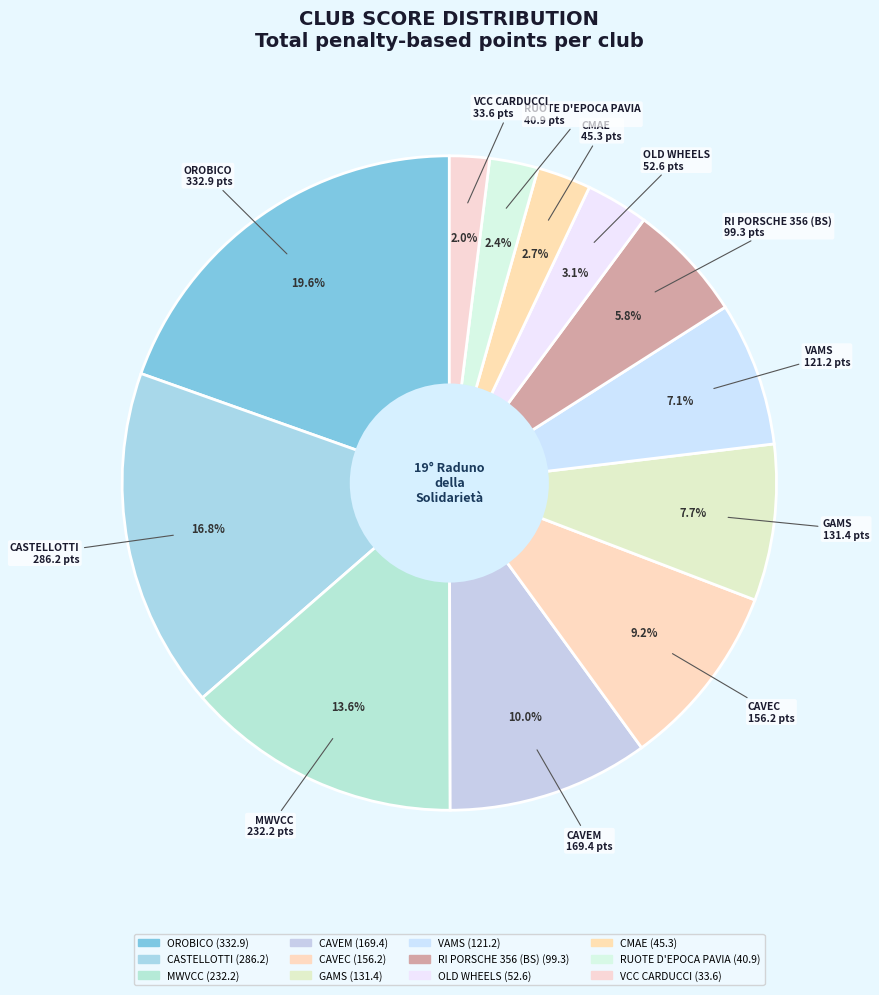

How many slices are in this pie chart?

12